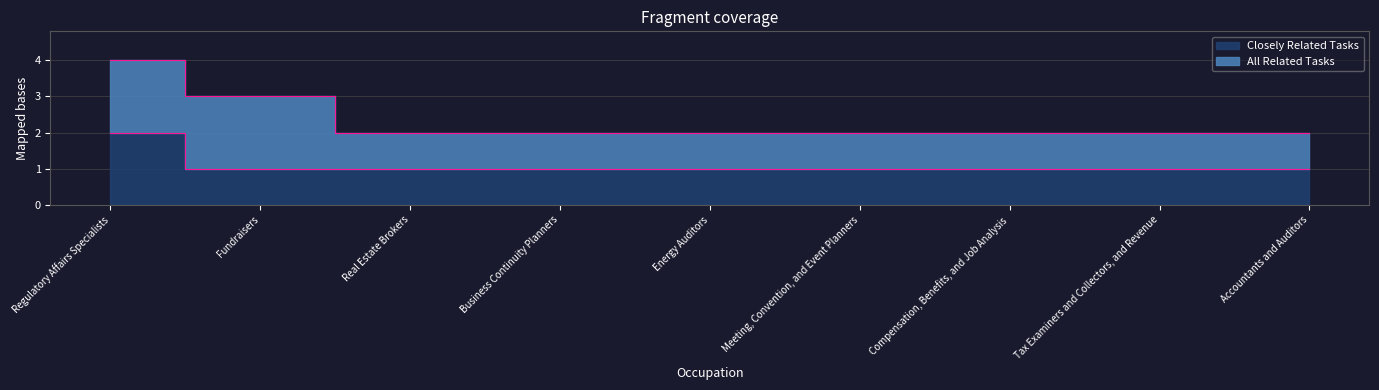

How many categories are shown in the chart?

9